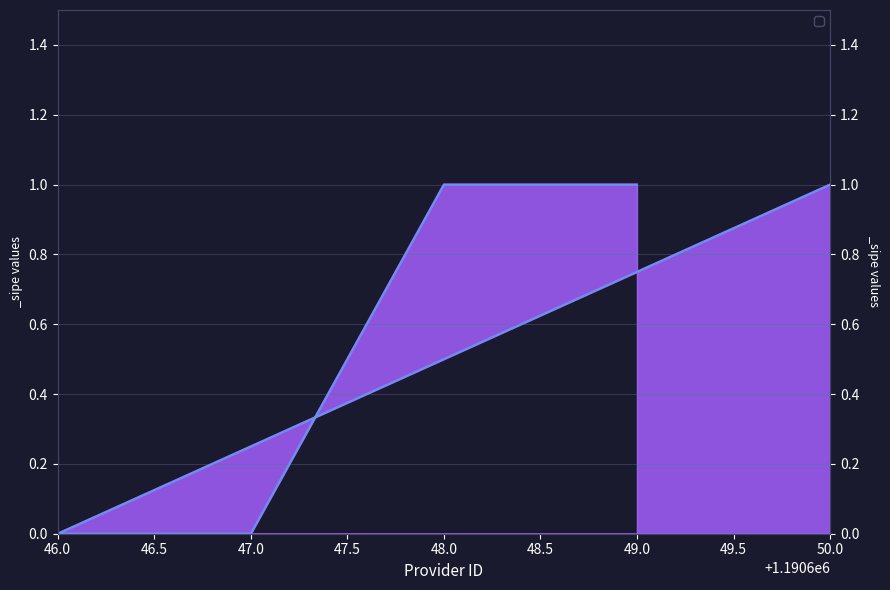

Which series has the largest total across all categories?

_sipe